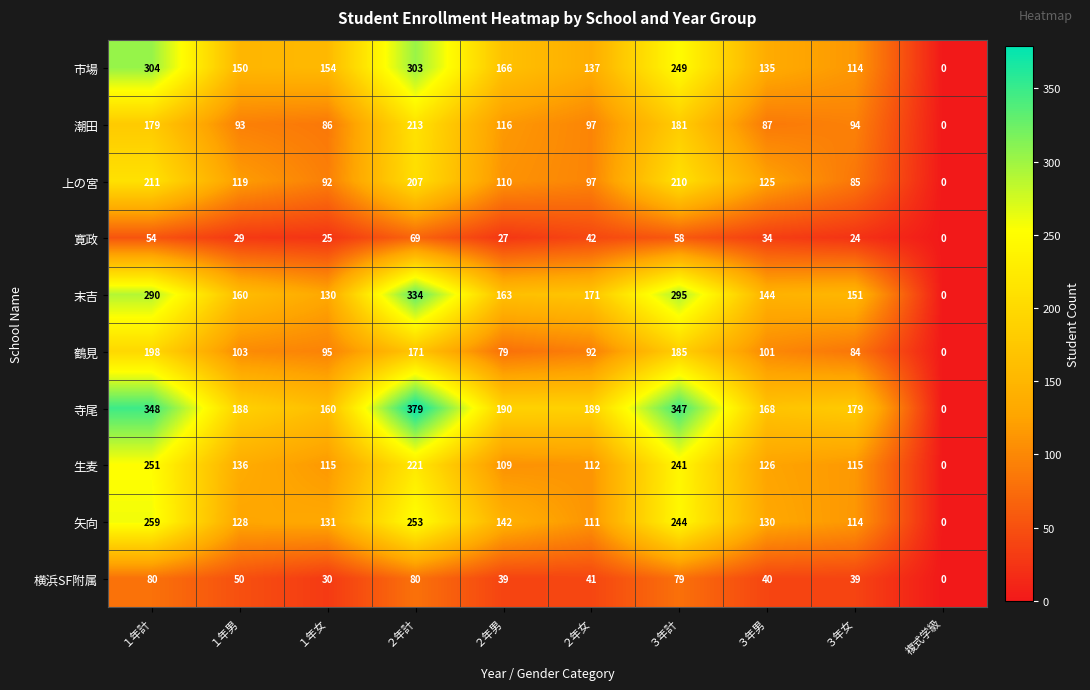

Between １年男 and ３年計, which series saw the biggest shift?

寺尾